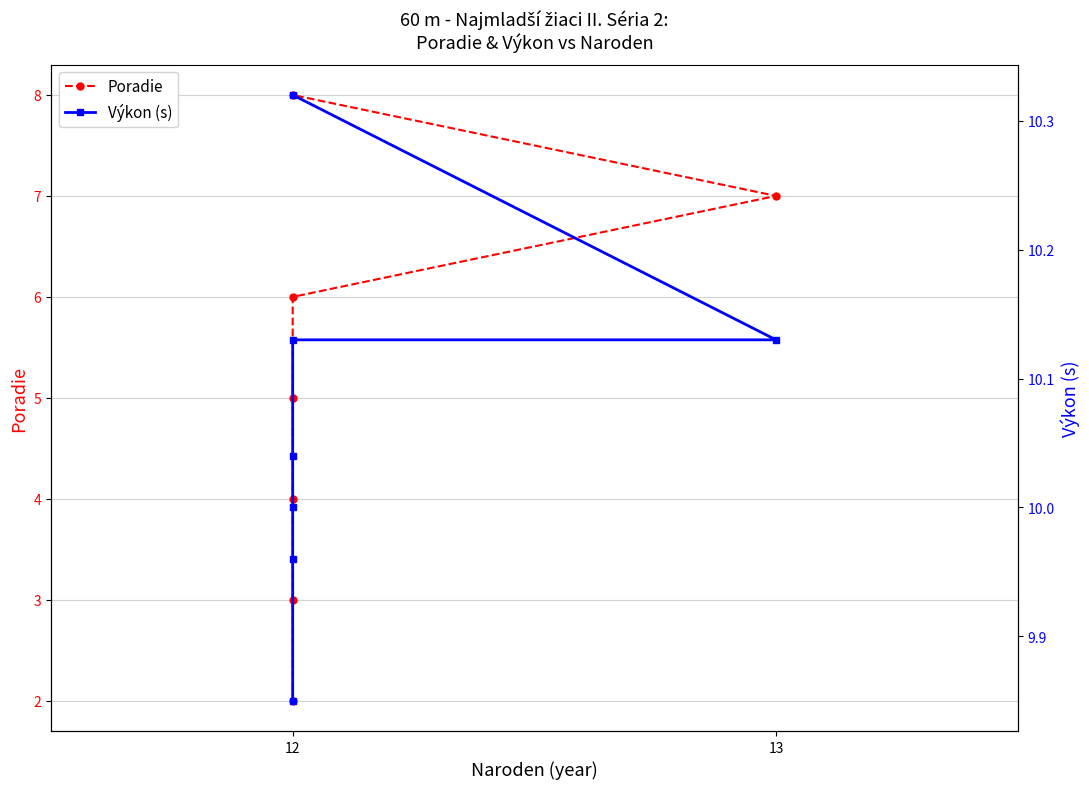

Between 13 and 12, which is larger?

13